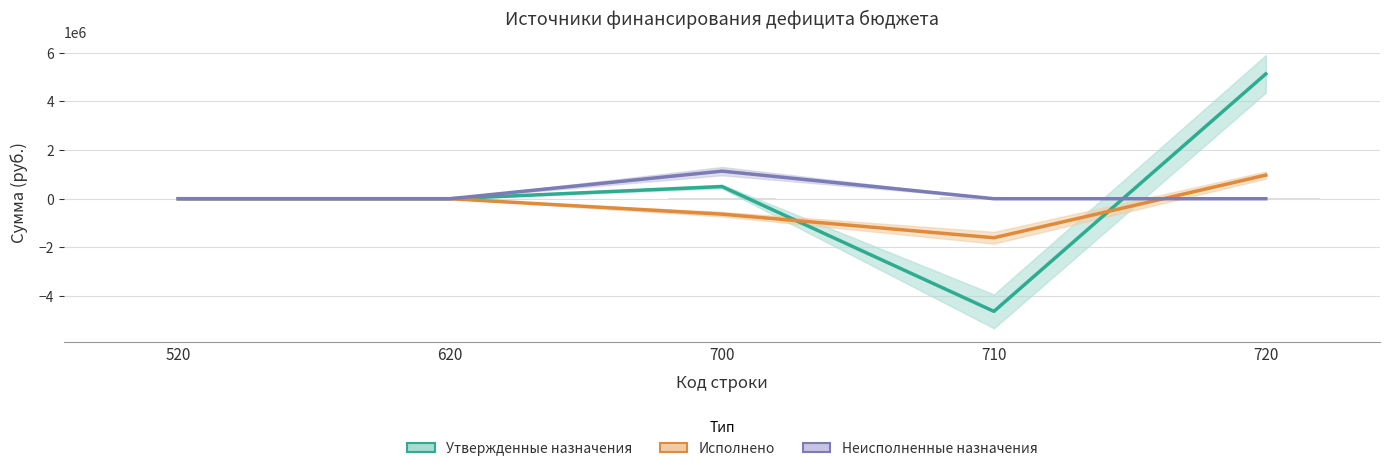

Reading left to right, transcribe all the data shown in this chart.

Утвержденные назначения: 0.0	0.0	500000.0	-4627719.0	5127719.0
Исполнено: 0.0	0.0	-634123.6	-1603446.3	969322.7
Неисполненные назначения: 0.0	0.0	1134123.6	0.0	0.0